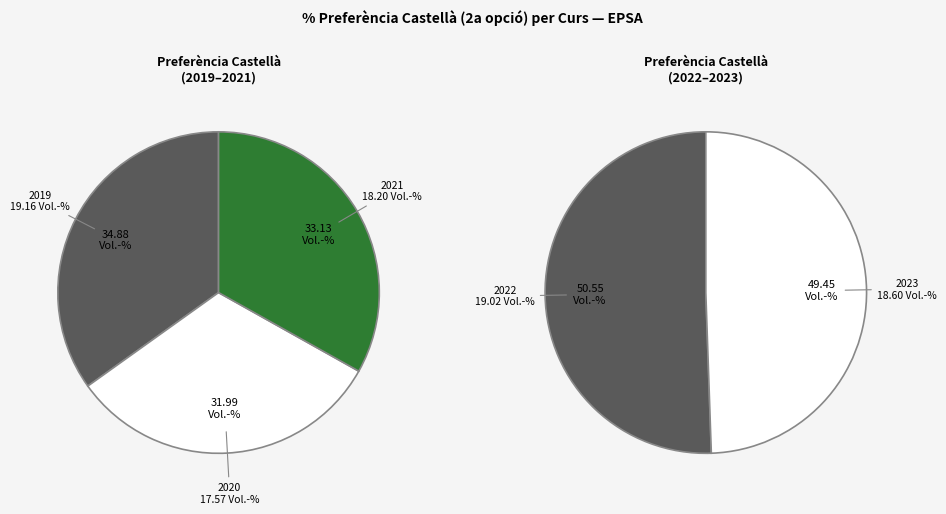

Does 2021 represent more than half of the total?

No